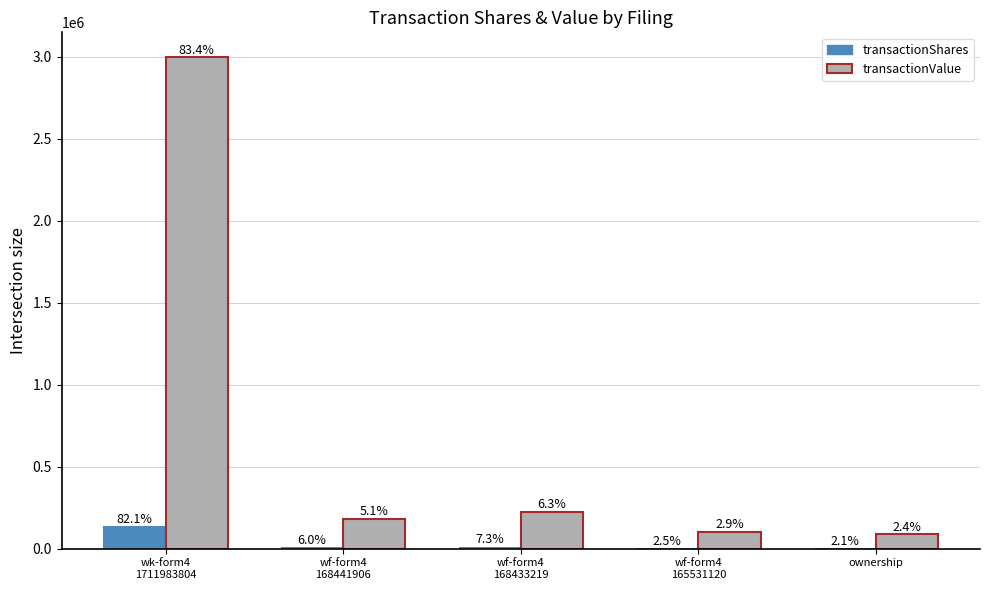

At which category is the sum across all series the highest?

wk-form4
1711983804